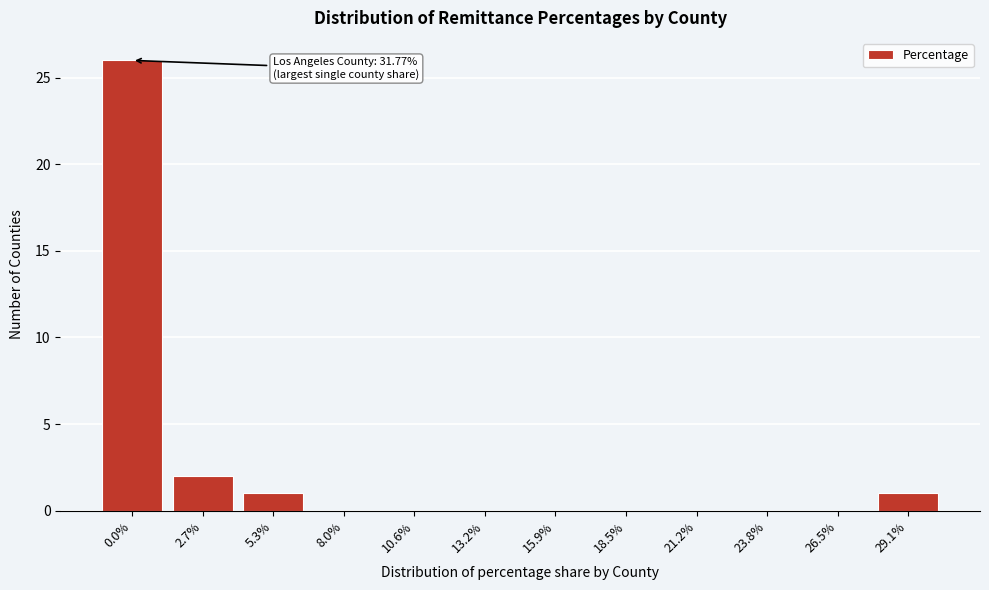

Reading right to left, extract all data points from this chart.

29.1%=1	26.5%=0	23.8%=0	21.2%=0	18.5%=0	15.9%=0	13.2%=0	10.6%=0	8.0%=0	5.3%=1	2.7%=2	0.0%=26